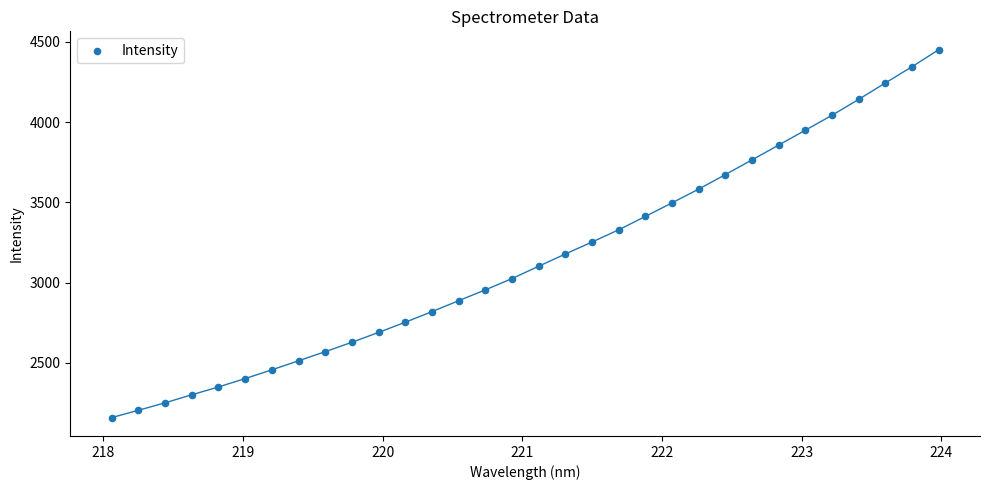

What is the range of Y values (max minus min)?

2291.6